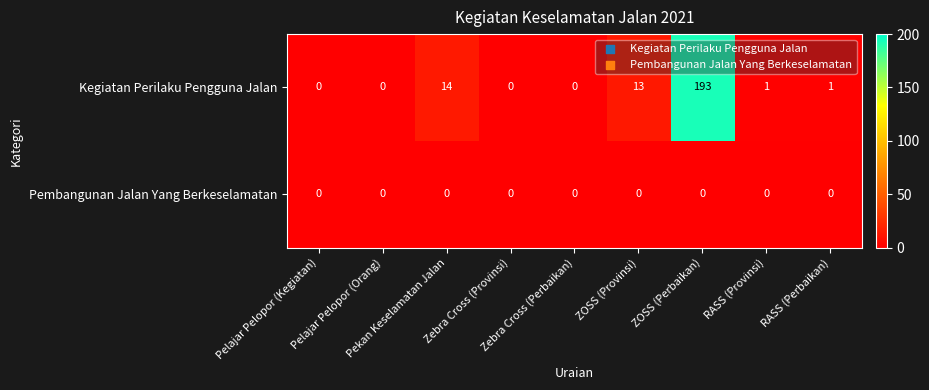

Which series has the largest range (max minus min)?

Kegiatan Perilaku Pengguna Jalan